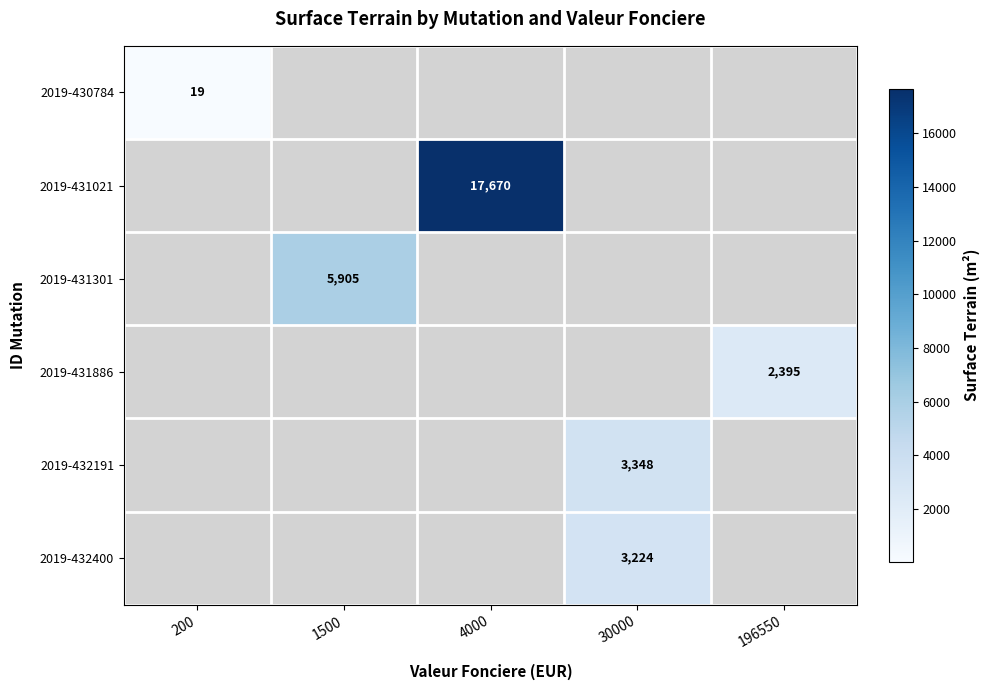

At how many categories does at least one series exceed 17366?

1